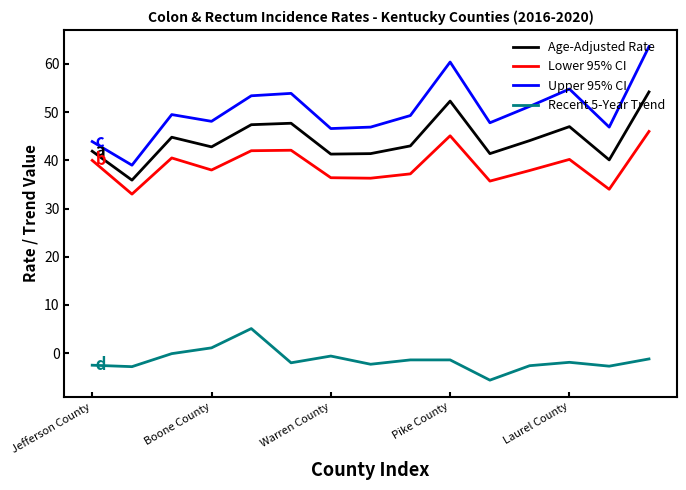

What is the maximum value for Age-Adjusted Rate?

54.2